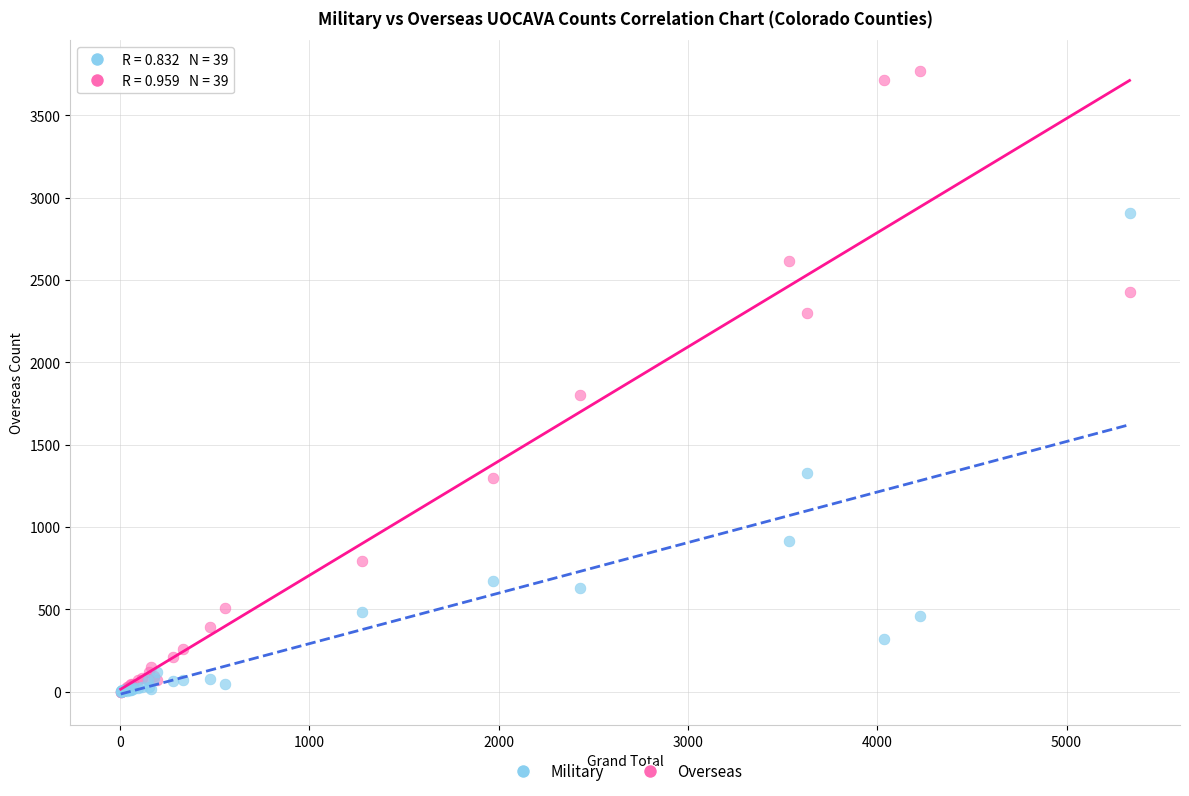

Across all series, what Y value is closest to 1883?

1802